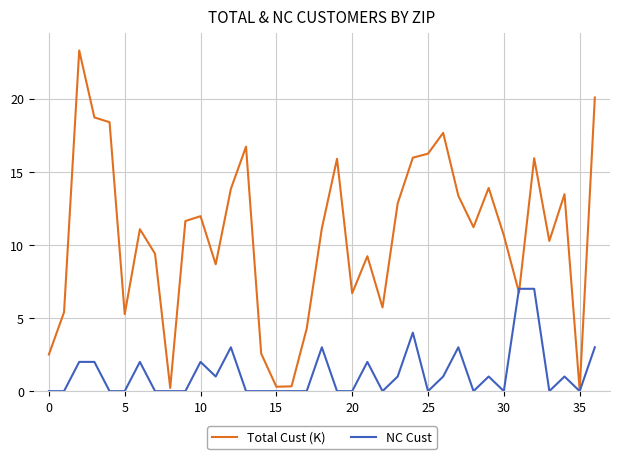

Count the NC Cust values in the range 0 to 2.

30